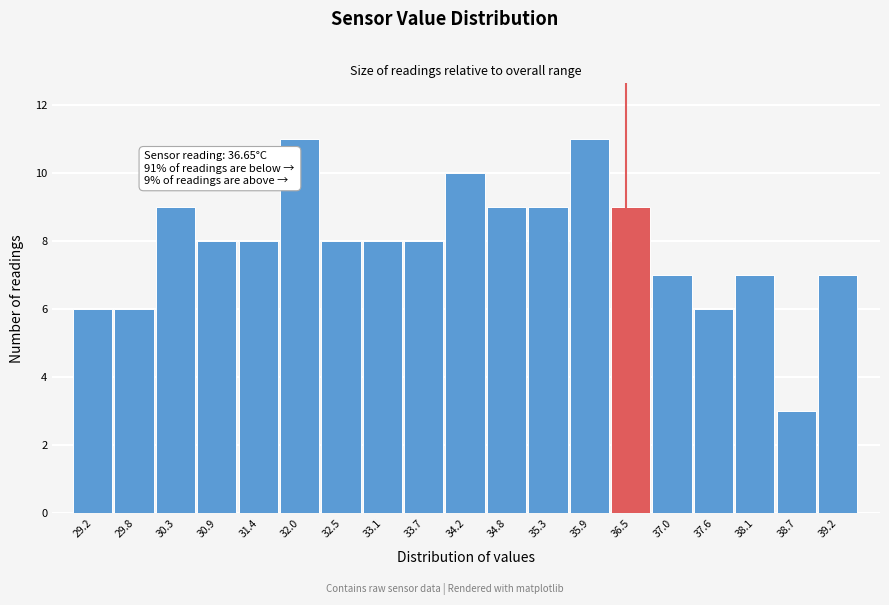

Reading left to right, extract all data points from this chart.

29.2=6	29.8=6	30.3=9	30.9=8	31.4=8	32.0=11	32.5=8	33.1=8	33.7=8	34.2=10	34.8=9	35.3=9	35.9=11	36.5=9	37.0=7	37.6=6	38.1=7	38.7=3	39.2=7